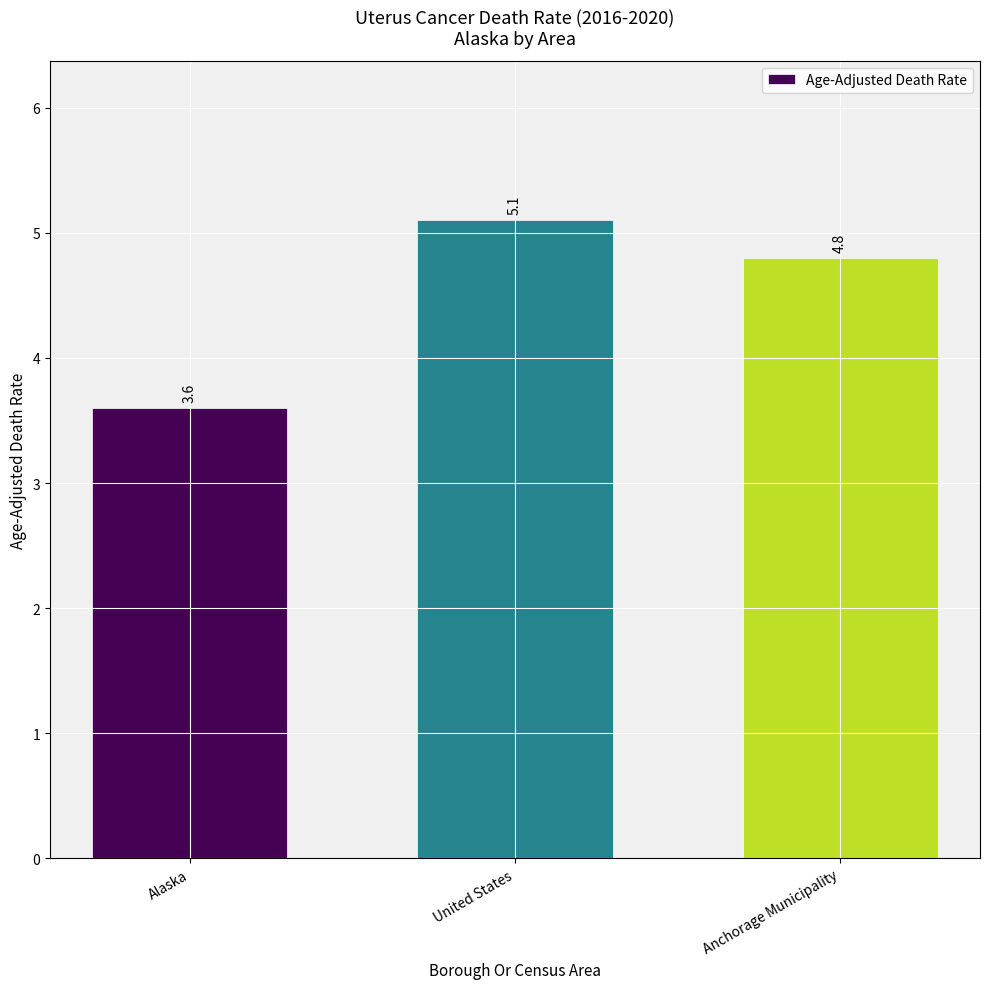

What is the greatest value displayed?

5.1